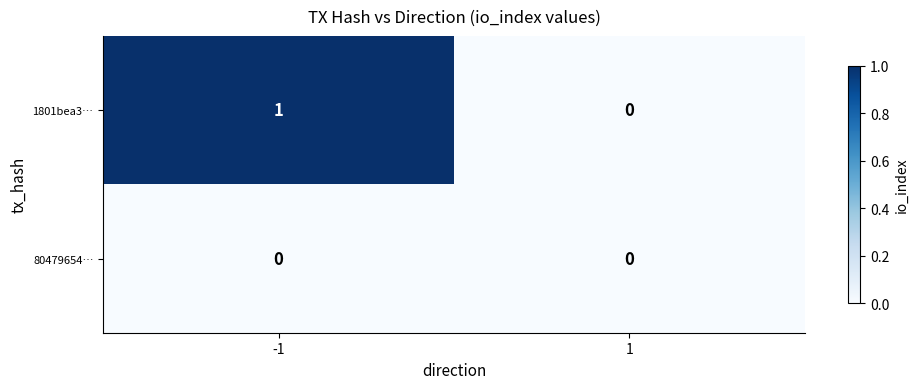

True or false: 1801bea3… has a value of 0 at 1.

True